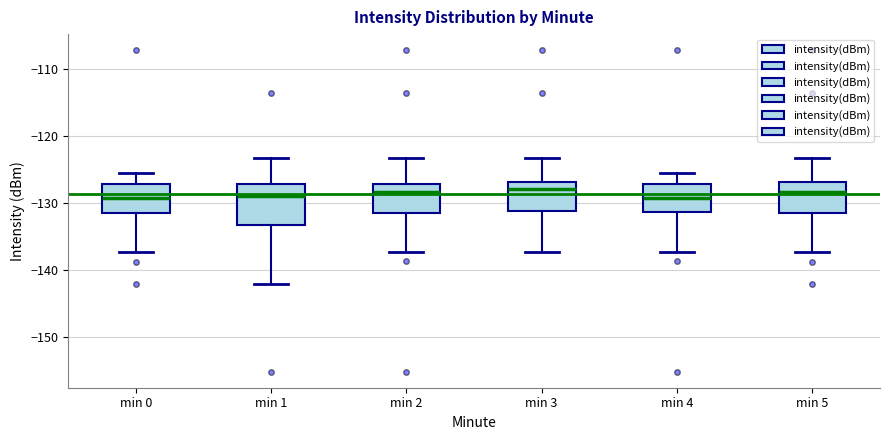

Where does the median line of the box for min 3 sit on the y-axis? The values are not printed on the chart, so give them approximately, as read against the axis.

-128